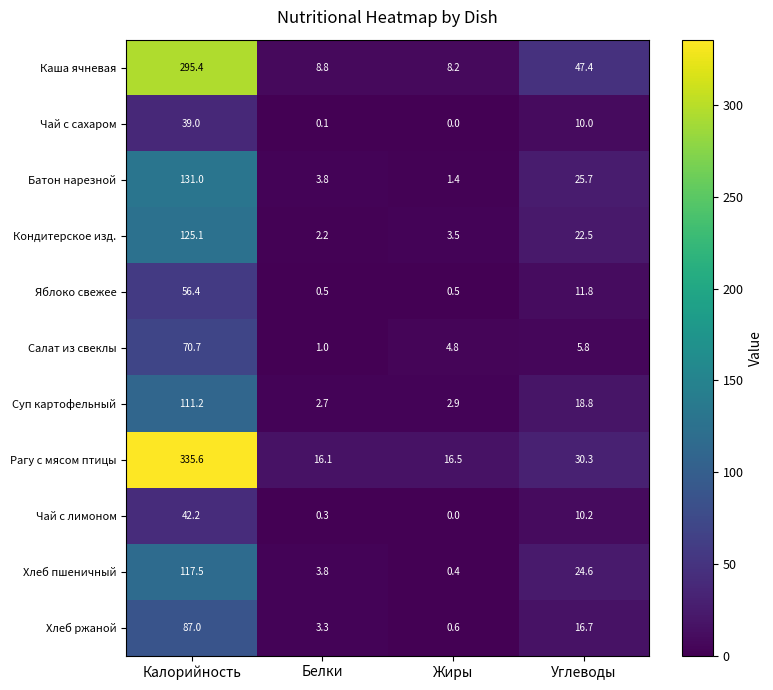

Count the number of categories in the chart.

4